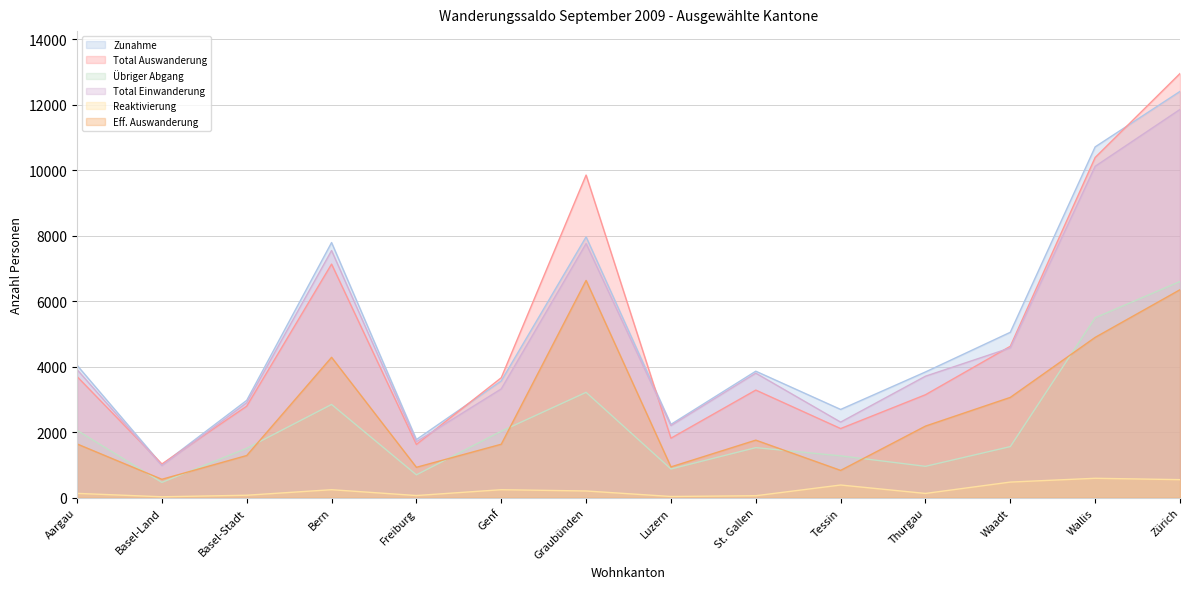

Which category has the lowest value in the Übriger Abgang series?

Basel-Land